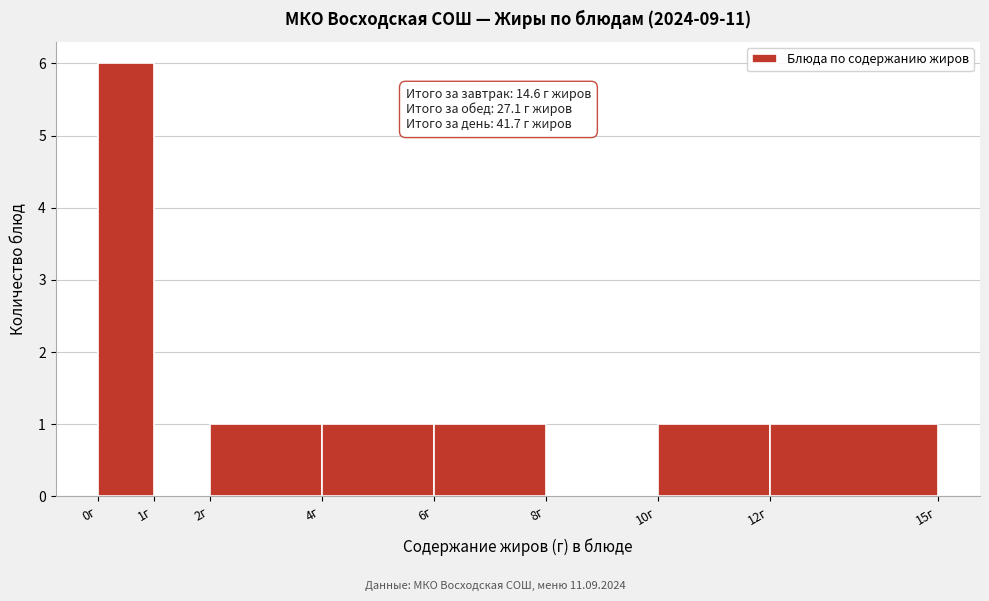

Over which range of the x-axis is the bar tallest?

0 to 1